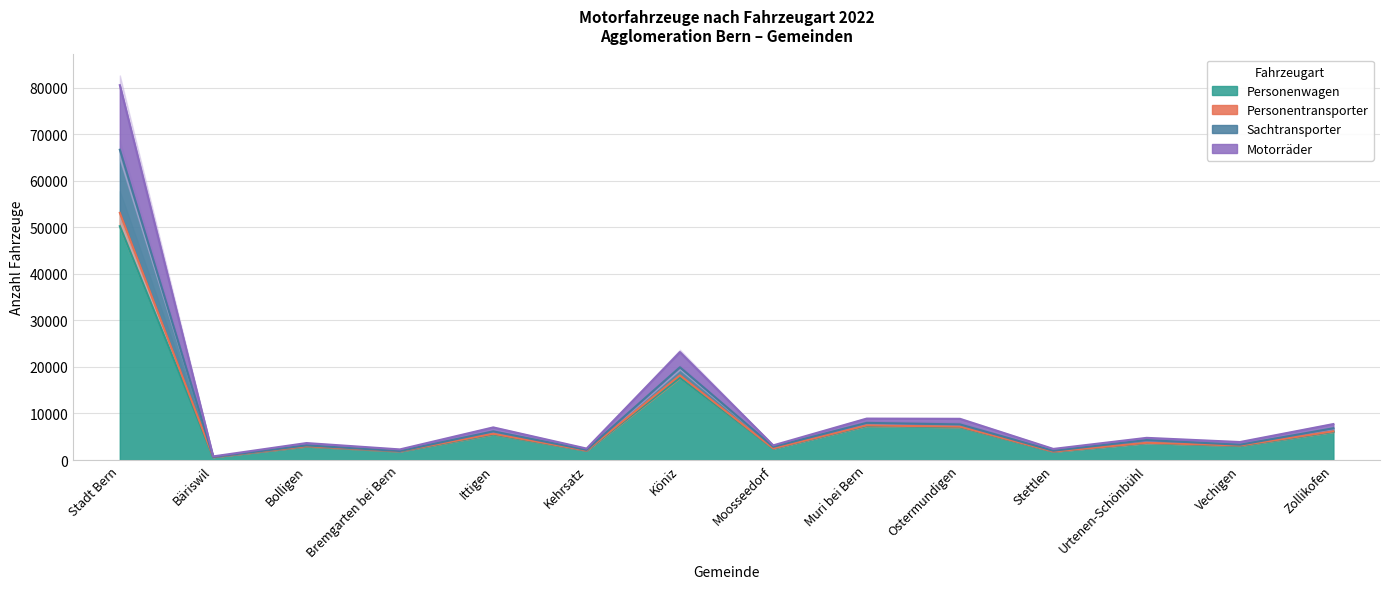

Read the Personenwagen value at Kehrsatz.

1982